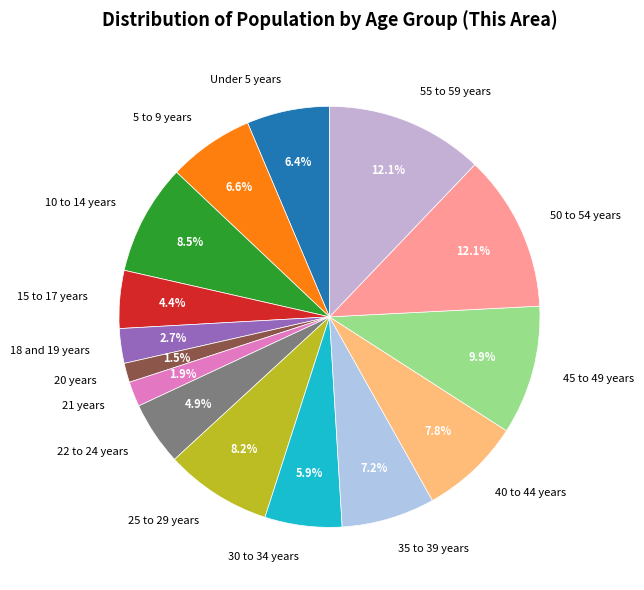

Is there a majority slice in this chart?

No